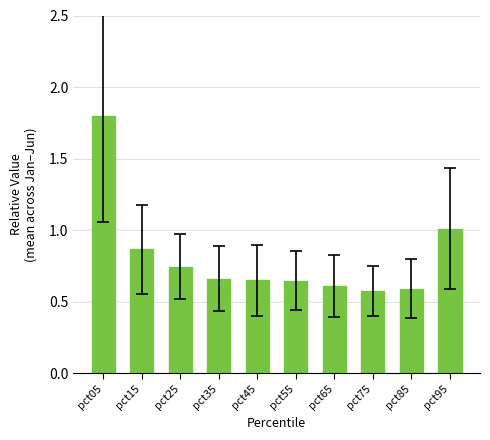

Which category has the highest value across all series?

pct05